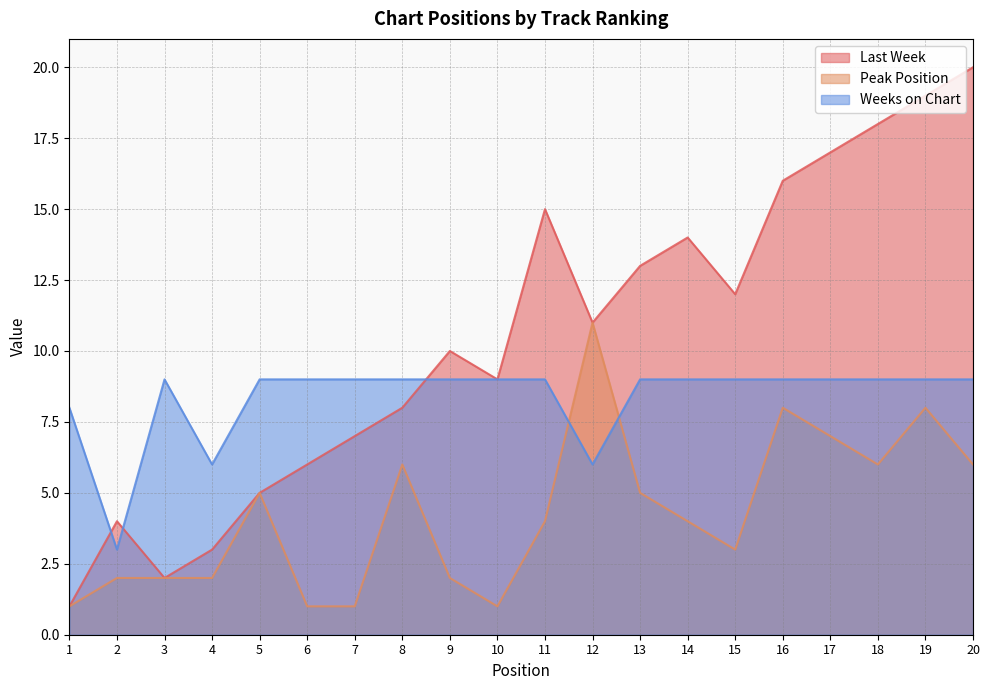

Does the chart have visible grid lines?

Yes